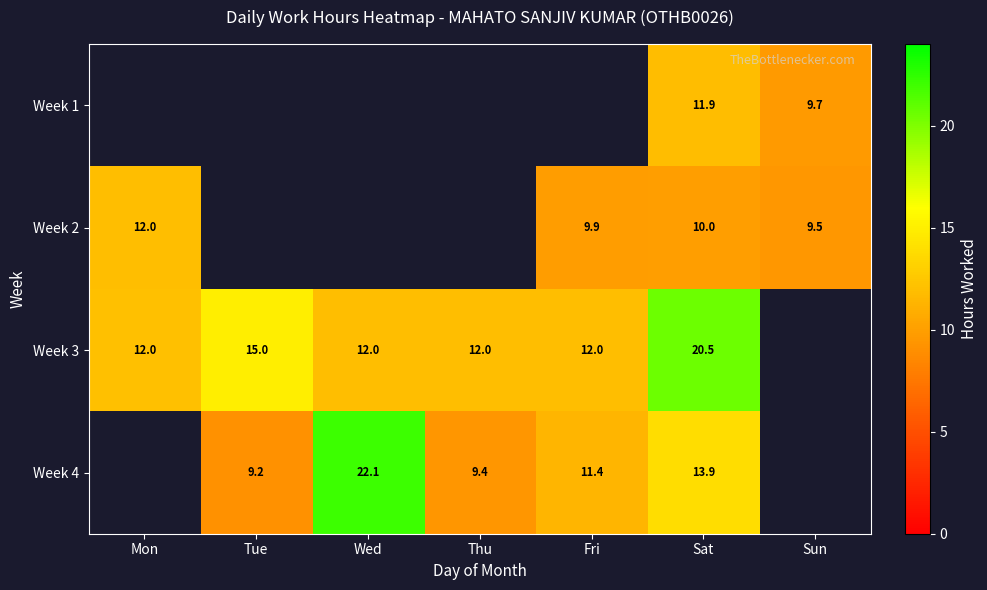

Is the value of Week 2 at Sat greater than the value of Week 3 at Wed?

No